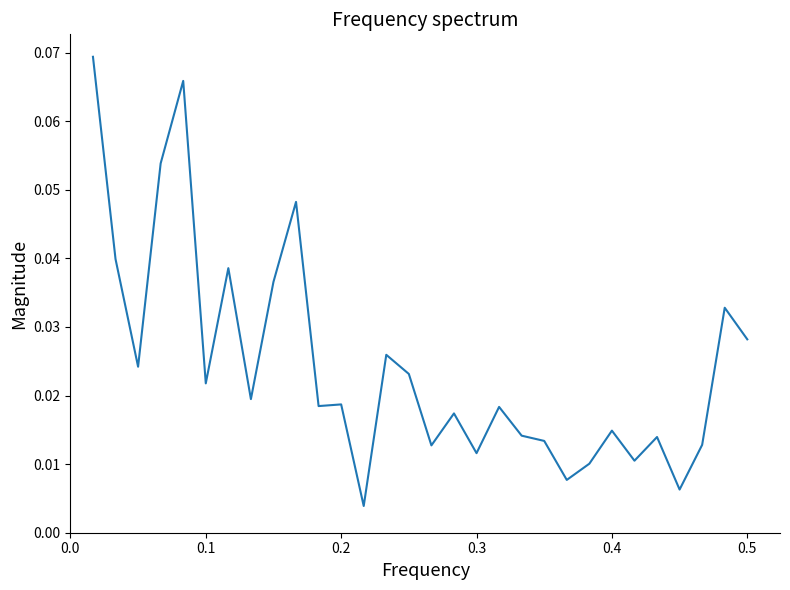

How many categories are shown in the chart?

30